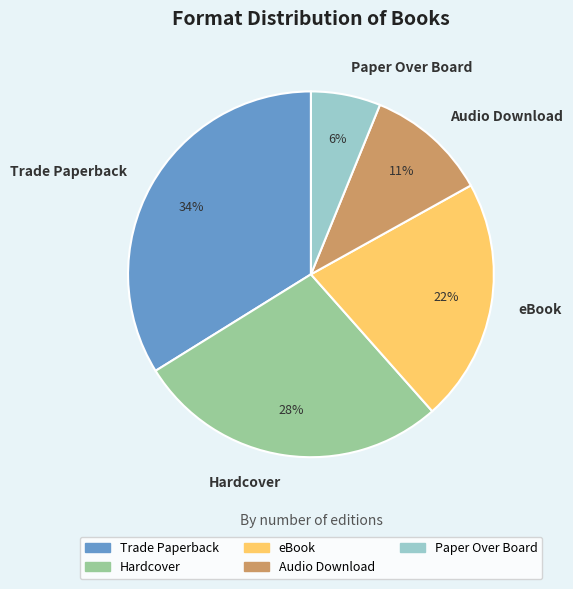

Which slice is the smallest?

Paper Over Board